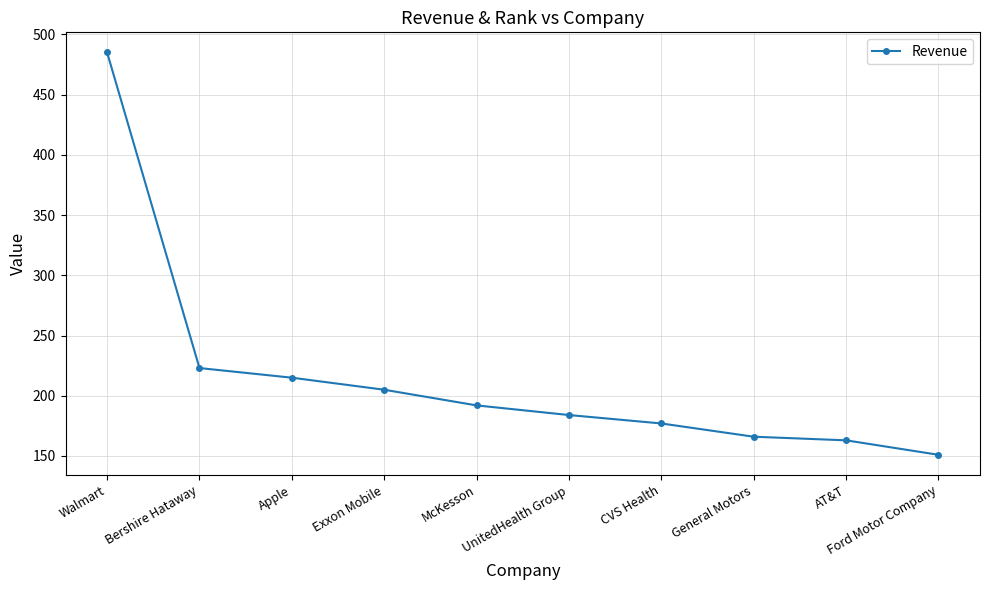

The chart shows a value of 151 at Ford Motor Company. True or false?

True